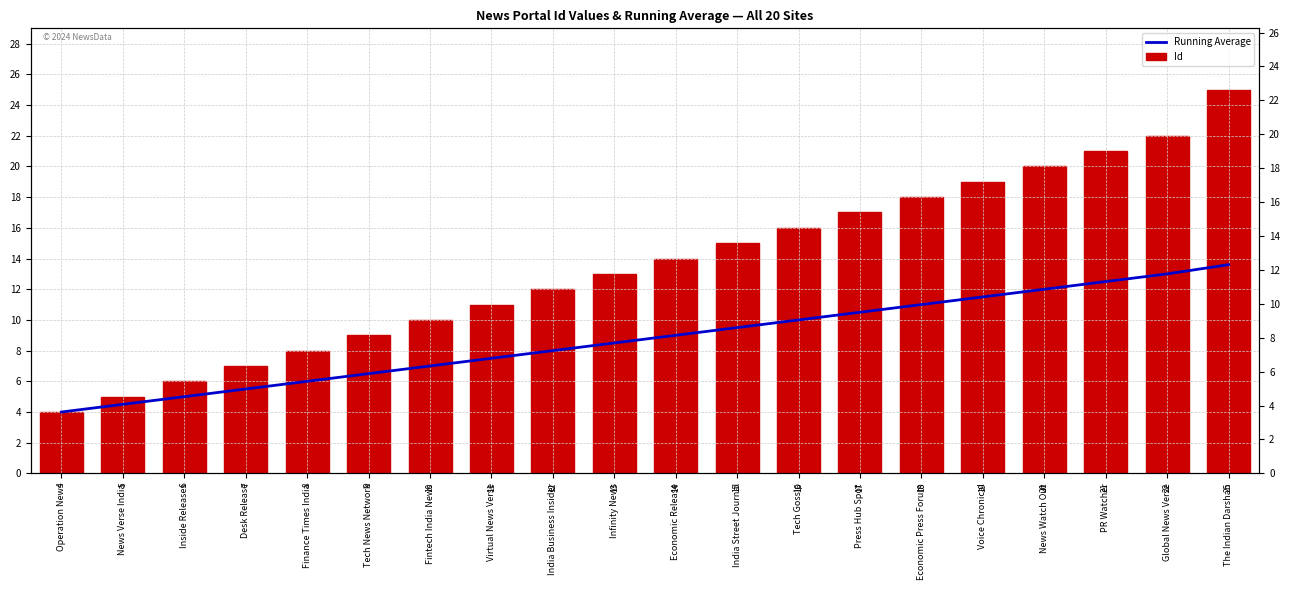

Rank the series by their maximum value, from highest to lowest.

Id, Running Average